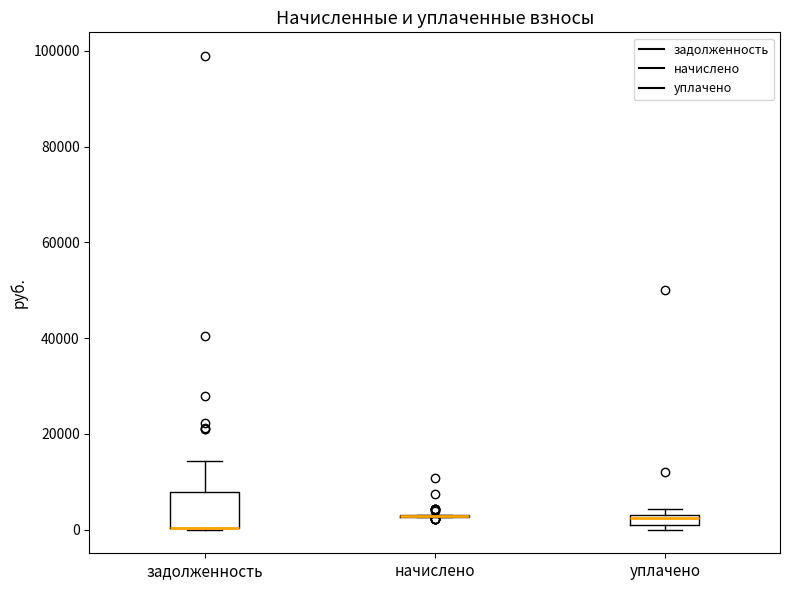

Which box is the tallest, from its lower edge to its upper edge?

задолженность